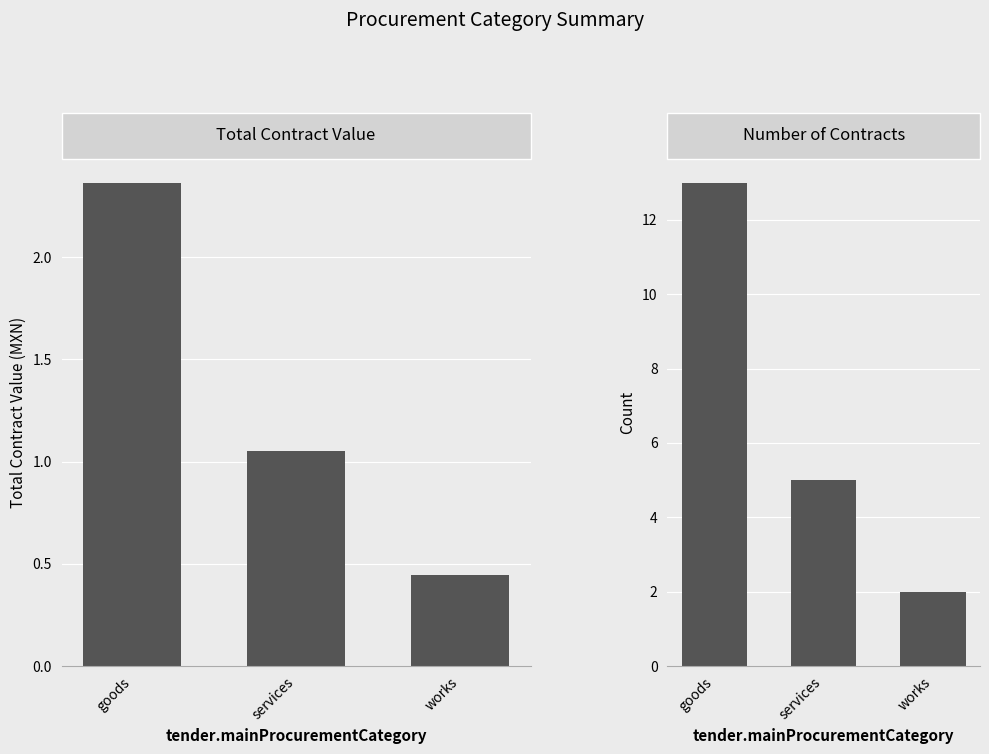

At how many categories does at least one series exceed 39161637?

3